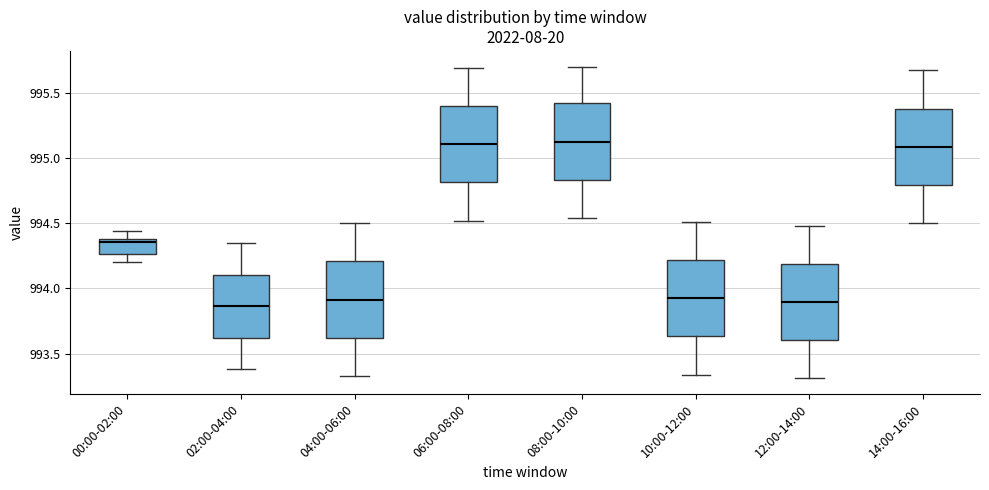

Reading left to right, transcribe this box plot: for each box, give where its median line is, the range the box spans, and where its two whiskers end, as read against the y-axis. The values are not printed on the chart, so give them approximately, as read against the axis.

00:00-02:00: median 994.35, box 994.25 to 994.40, whiskers 994.20 to 994.45
02:00-04:00: median 993.85, box 993.60 to 994.10, whiskers 993.40 to 994.35
04:00-06:00: median 993.90, box 993.60 to 994.20, whiskers 993.35 to 994.50
06:00-08:00: median 995.10, box 994.80 to 995.40, whiskers 994.50 to 995.70
08:00-10:00: median 995.15, box 994.85 to 995.40, whiskers 994.55 to 995.70
10:00-12:00: median 993.95, box 993.65 to 994.20, whiskers 993.35 to 994.50
12:00-14:00: median 993.90, box 993.60 to 994.20, whiskers 993.30 to 994.50
14:00-16:00: median 995.10, box 994.80 to 995.40, whiskers 994.50 to 995.65